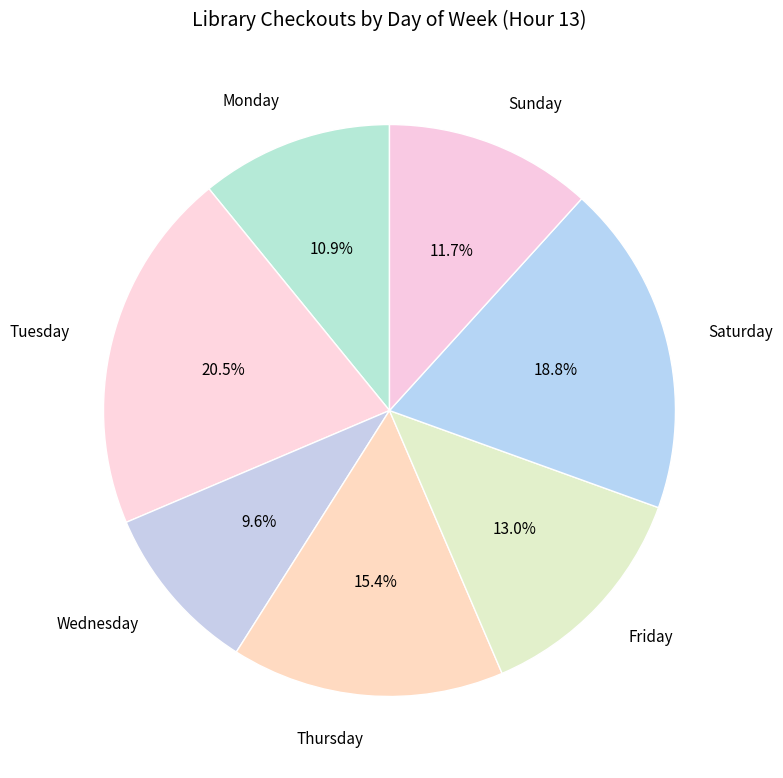

Which slice is the smallest?

Wednesday